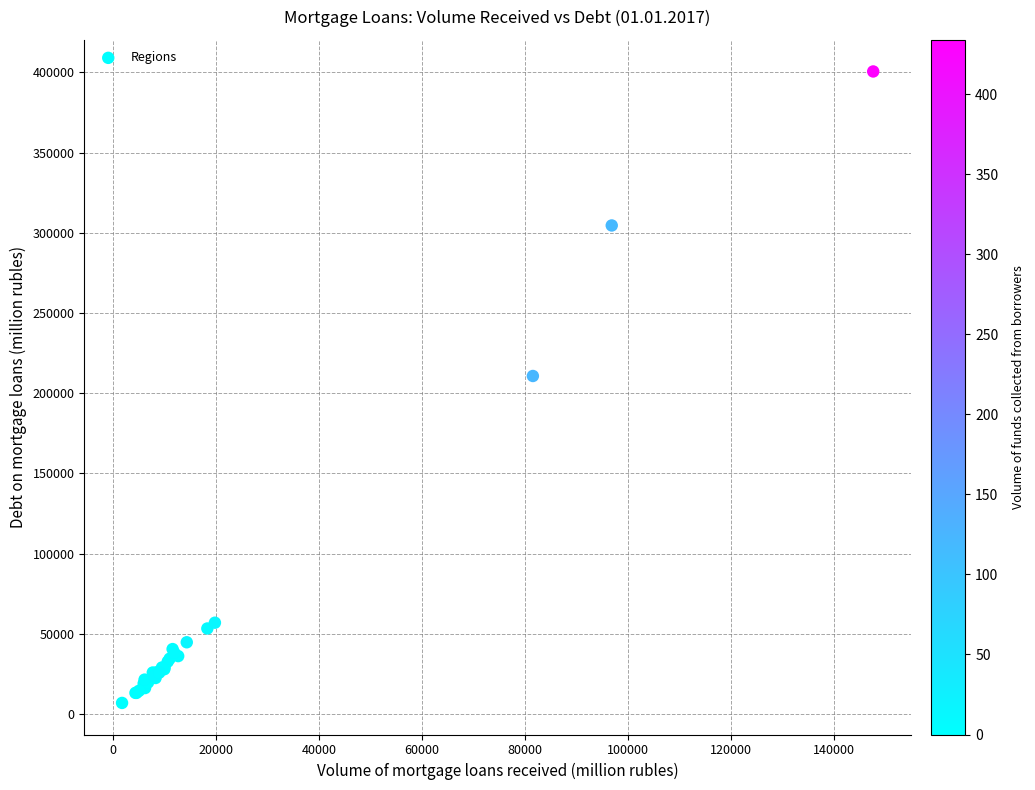

What Y value in the scatter plot is closest to 203733?

210718